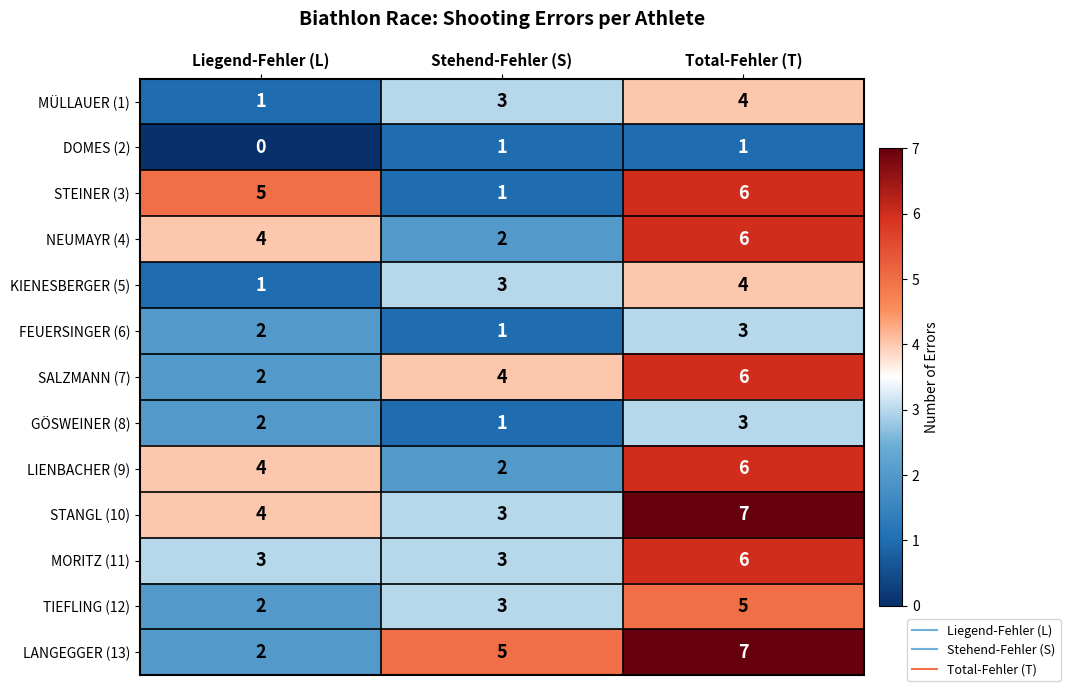

What is the average value of the TIEFLING (12) series?

3